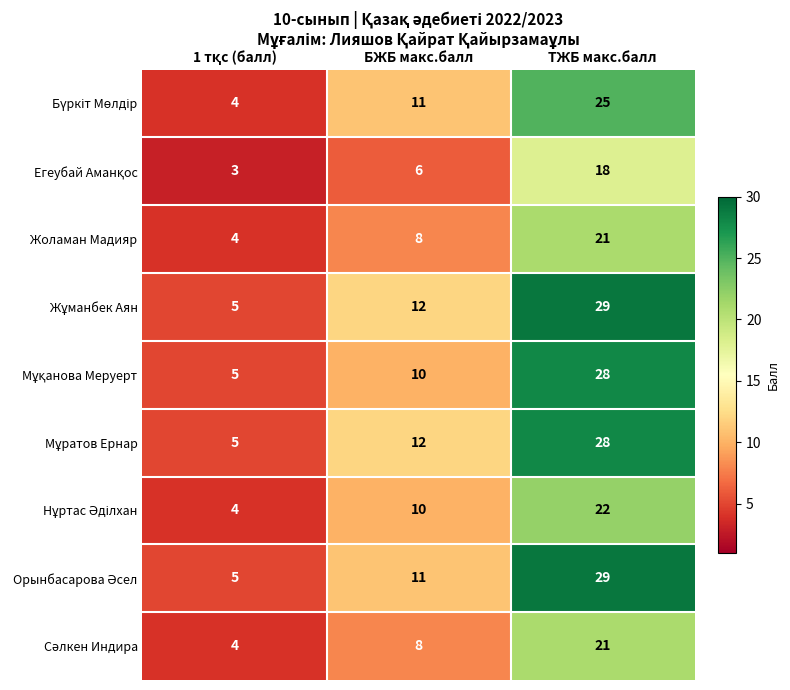

The Жоламан Мадияр series shows 2 at БЖБ макс.балл. True or false?

False